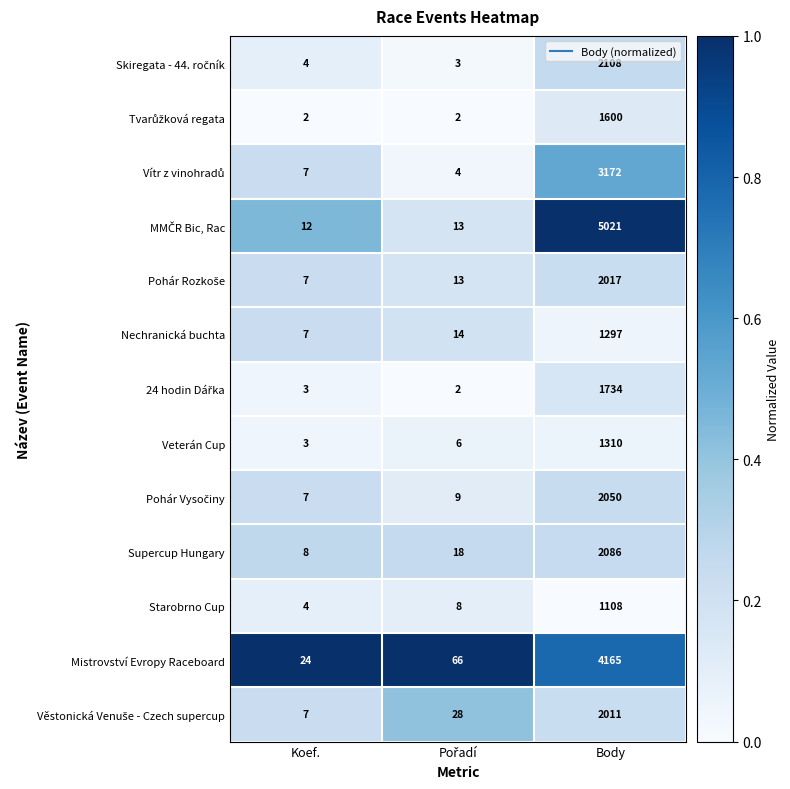

What is the total value across all series at Koef.?

95